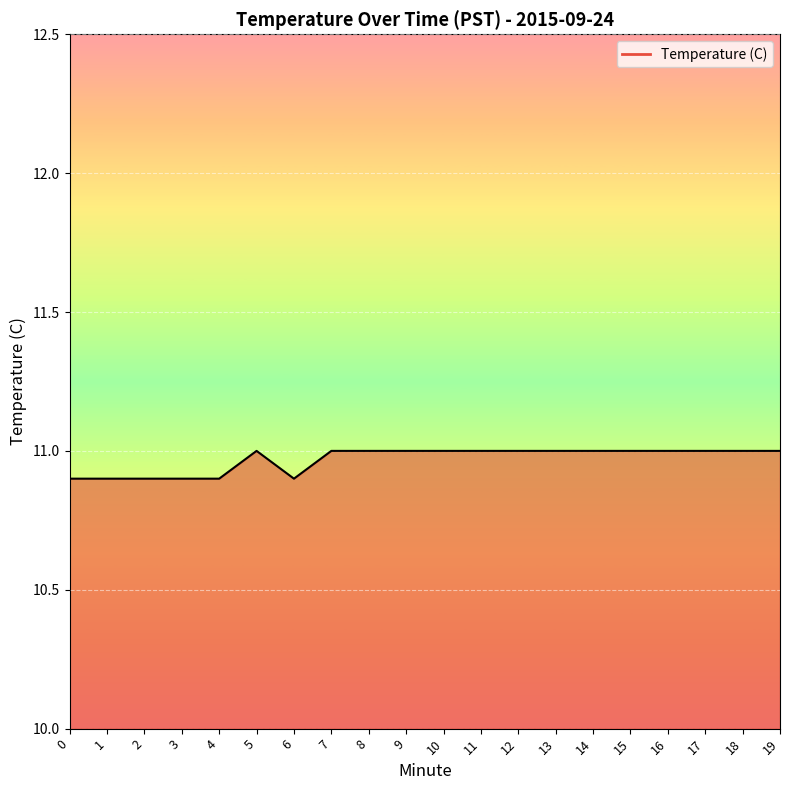

Is it true that the value at 9 is 11.0?

True